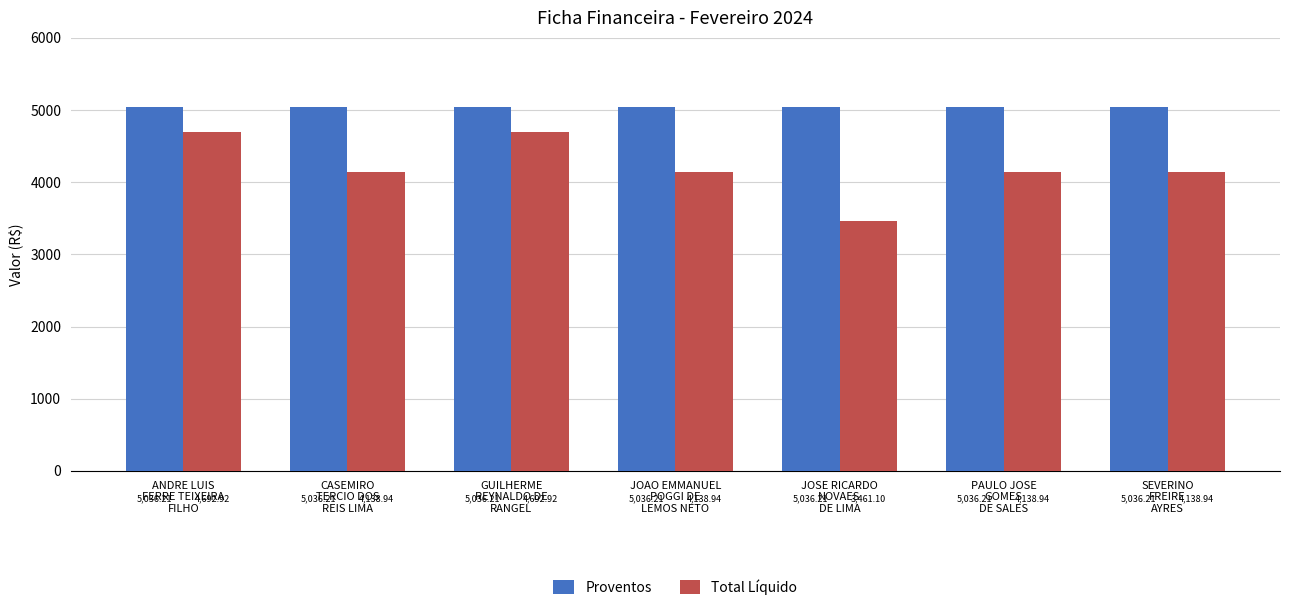

Is the value of Proventos at ANDRE LUIS
FERRE TEIXEIRA
FILHO greater than the value of Total Líquido at ANDRE LUIS
FERRE TEIXEIRA
FILHO?

Yes